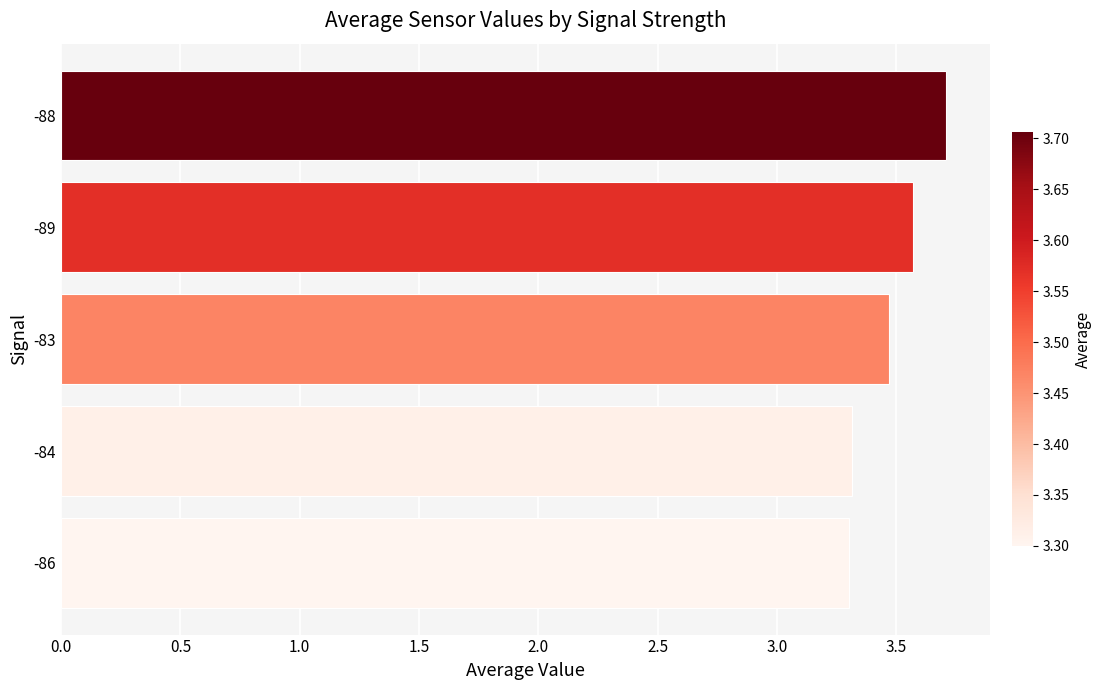

The value at -86 is 5.8. True or false?

False